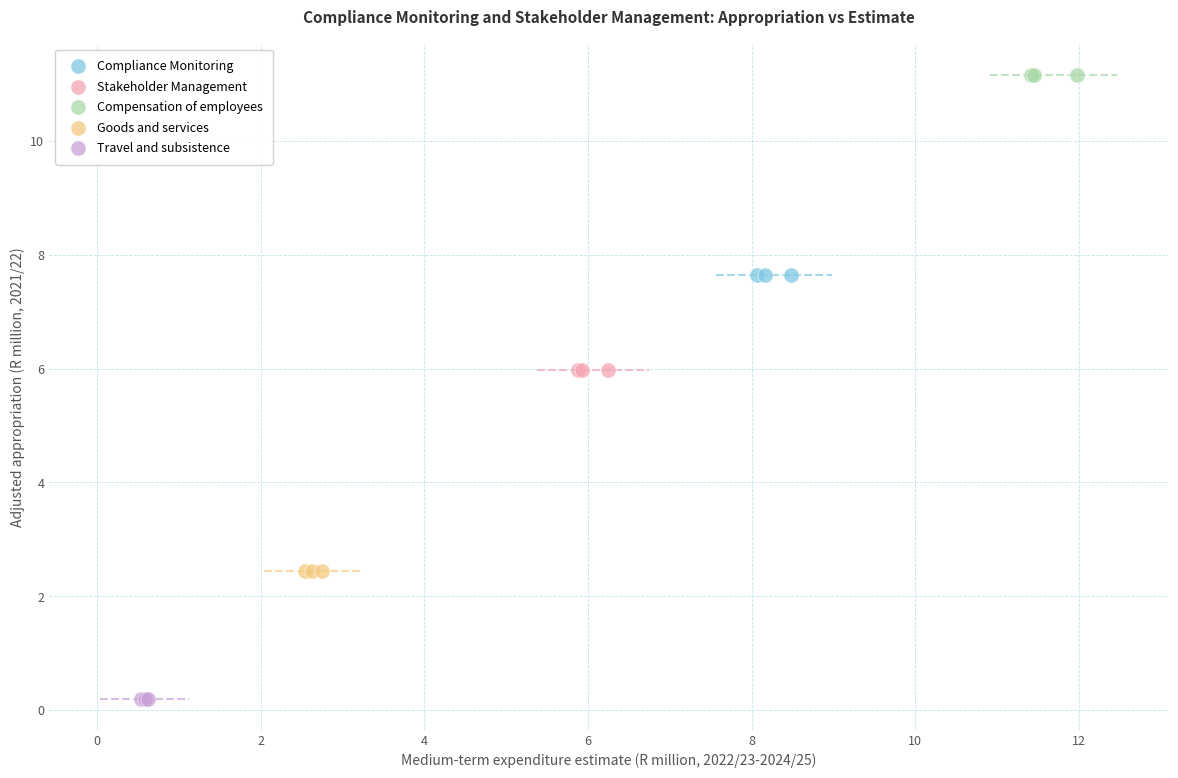

Which series contains the lowest Y value?

Travel and subsistence